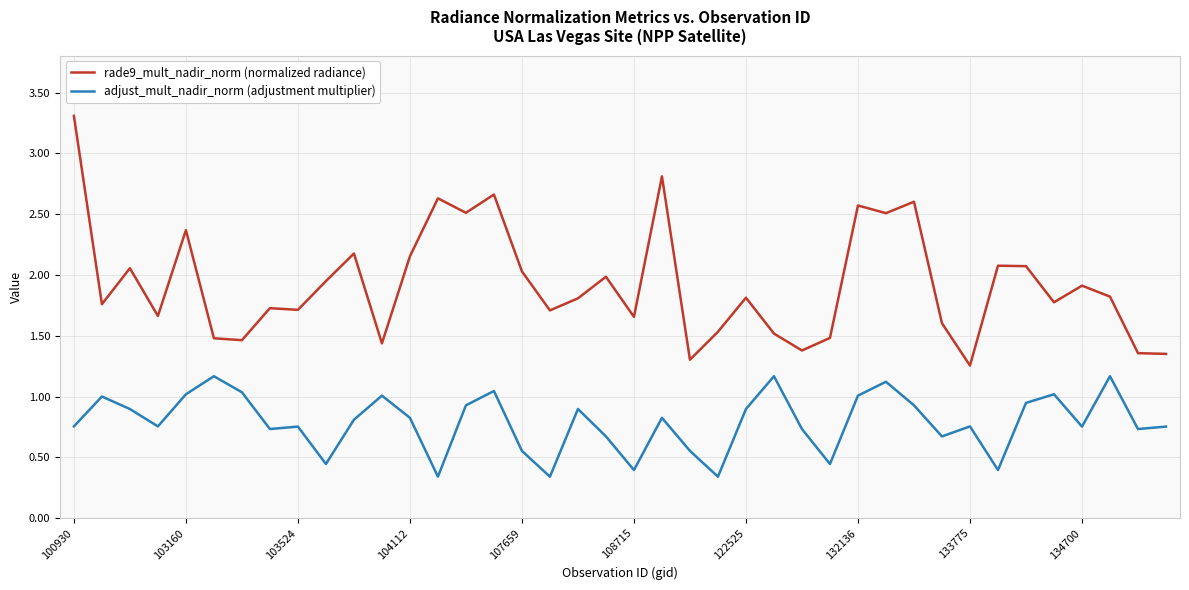

Which series has the largest total across all categories?

rade9_mult_nadir_norm (normalized radiance)